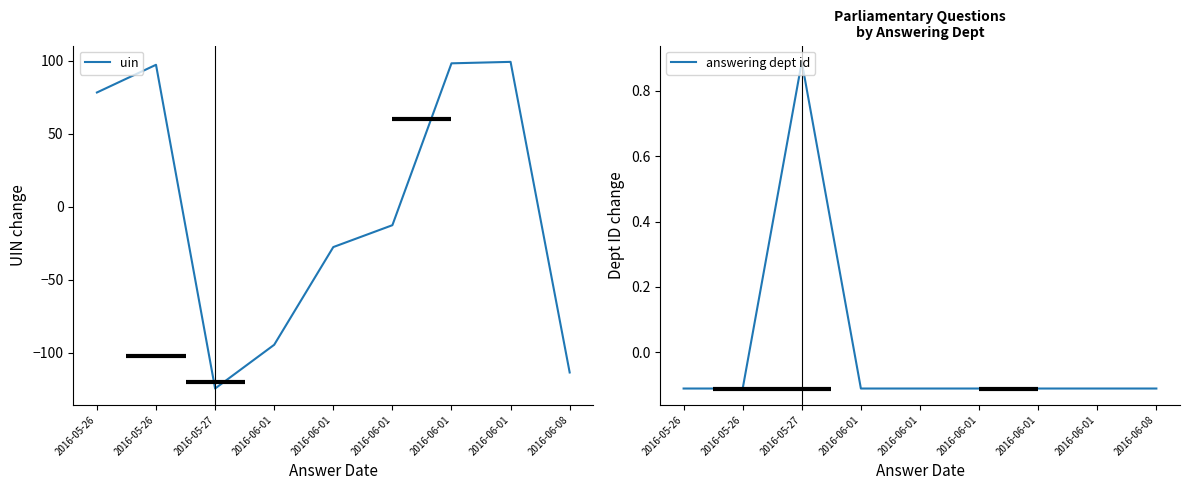

List the series in order of their peak value, lowest first.

answering dept id, uin